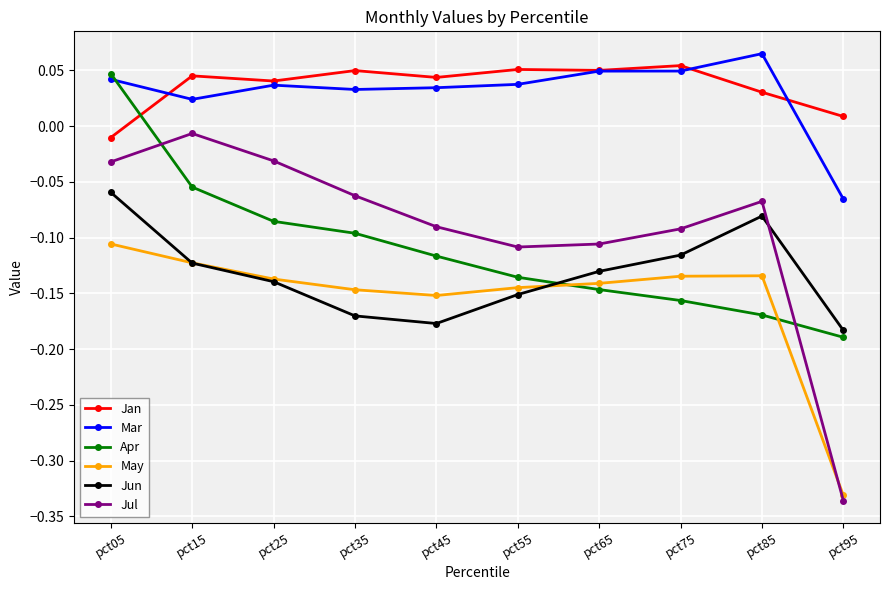

At which label does Mar first exceed 0?

pct05